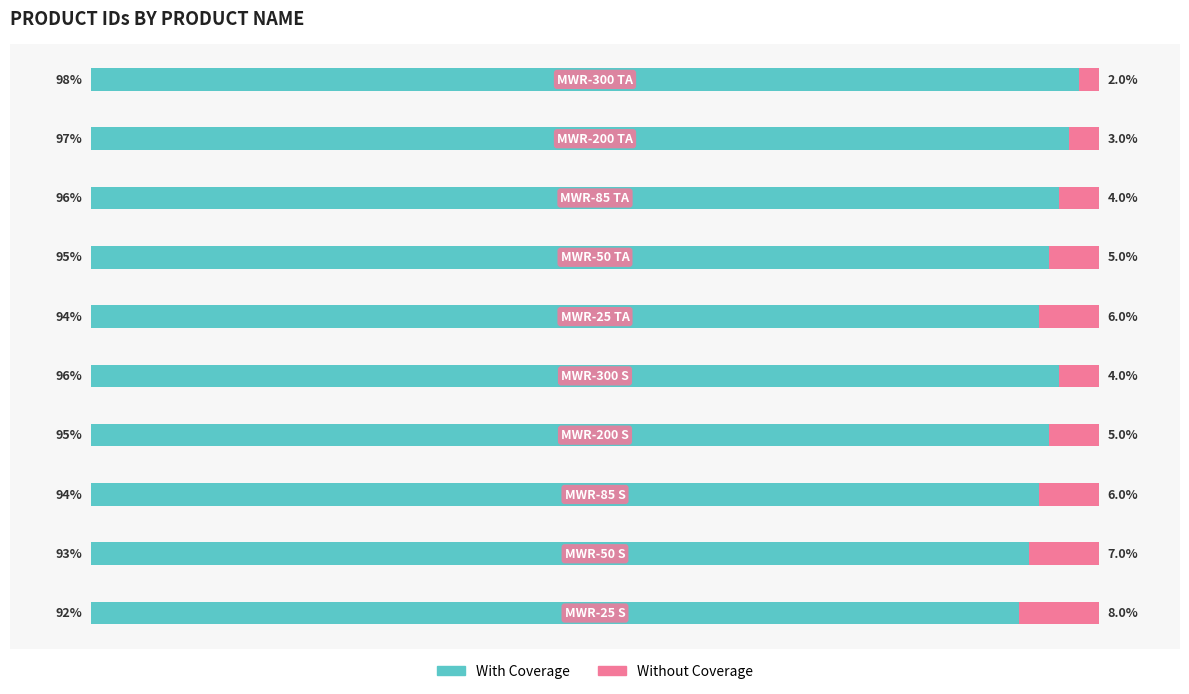

What are all the series names shown in the legend?

With Coverage, Without Coverage